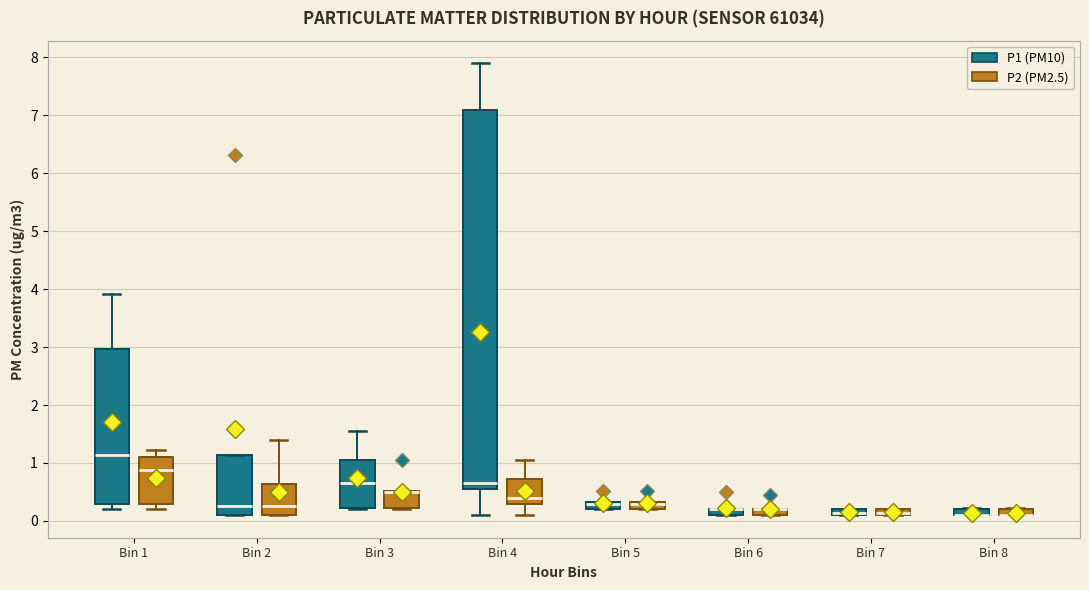

Where is the upper edge of the box for Bin 8 (P2 (PM2.5)) on the y-axis? The values are not printed on the chart, so give them approximately, as read against the axis.

0.2